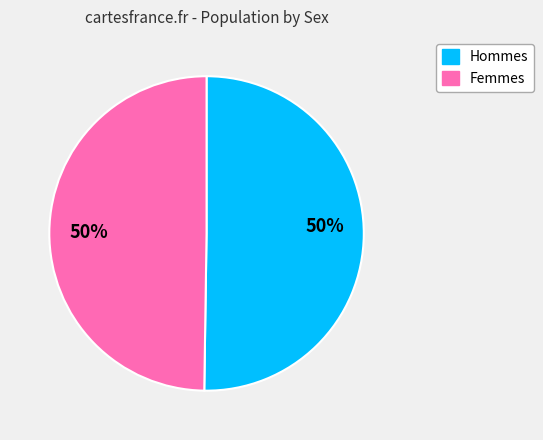

To the nearest percent, what is the average slice percentage?

50%